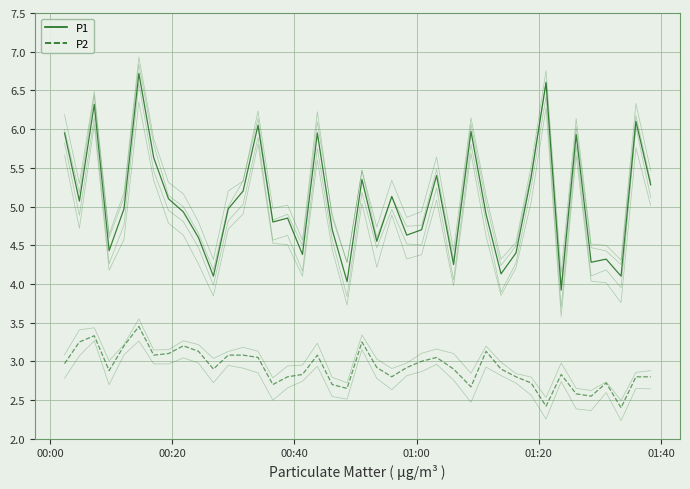

How many lines are shown in the chart?

8